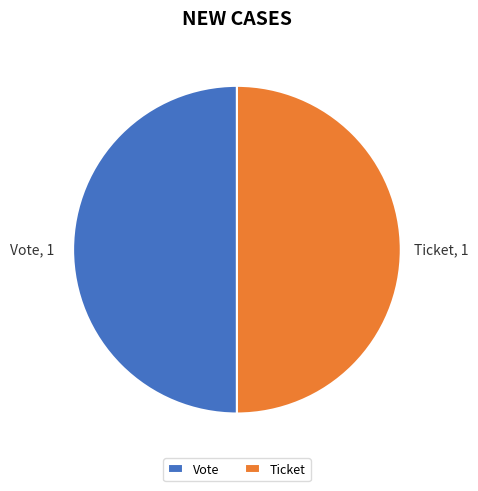

Combined, do Vote and Ticket account for over 50%?

Yes